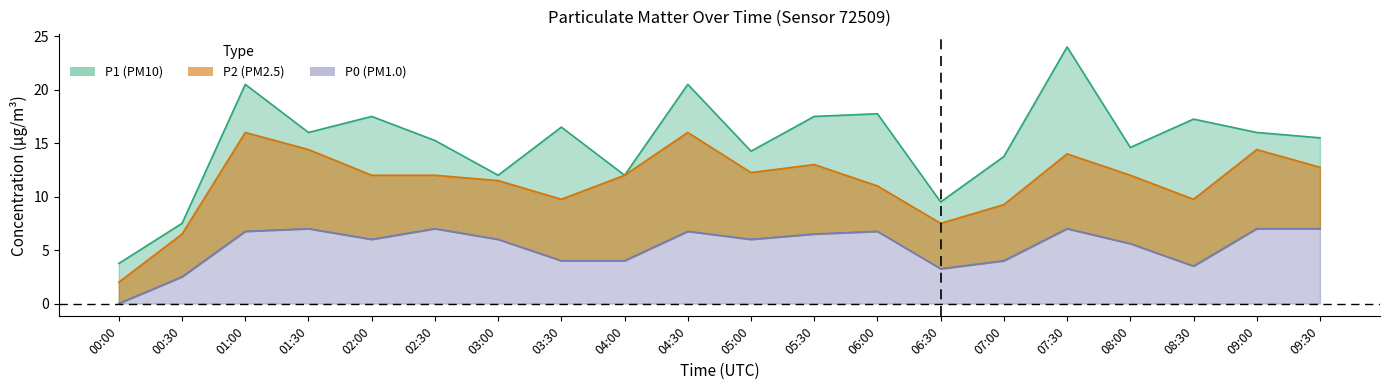

The value of P2 at 05:30 is 13.0. True or false?

True